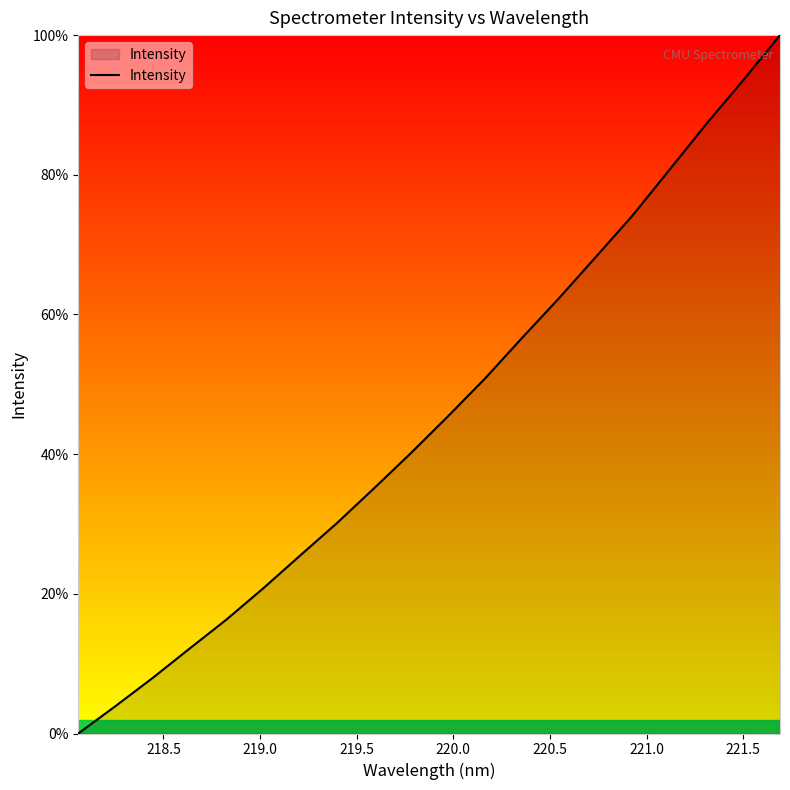

True or false: there are more than 1 points higher than both neighbors.

False